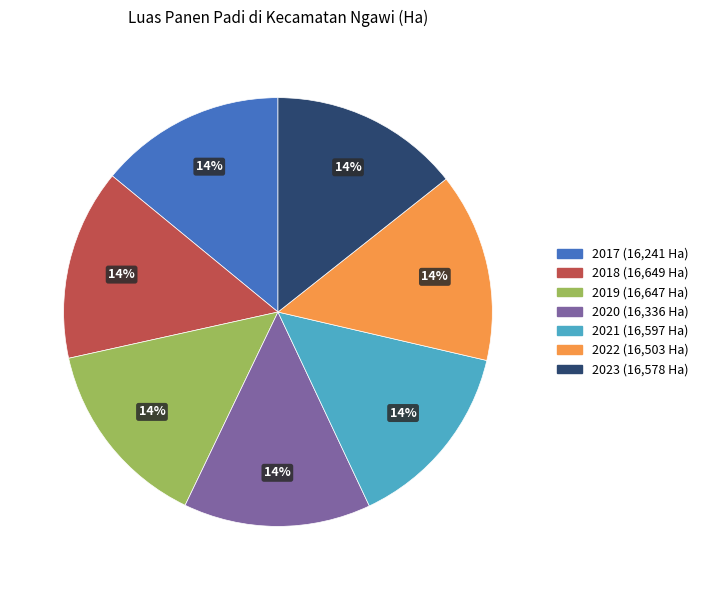

True or false: 2021 accounts for 24% of the total.

False